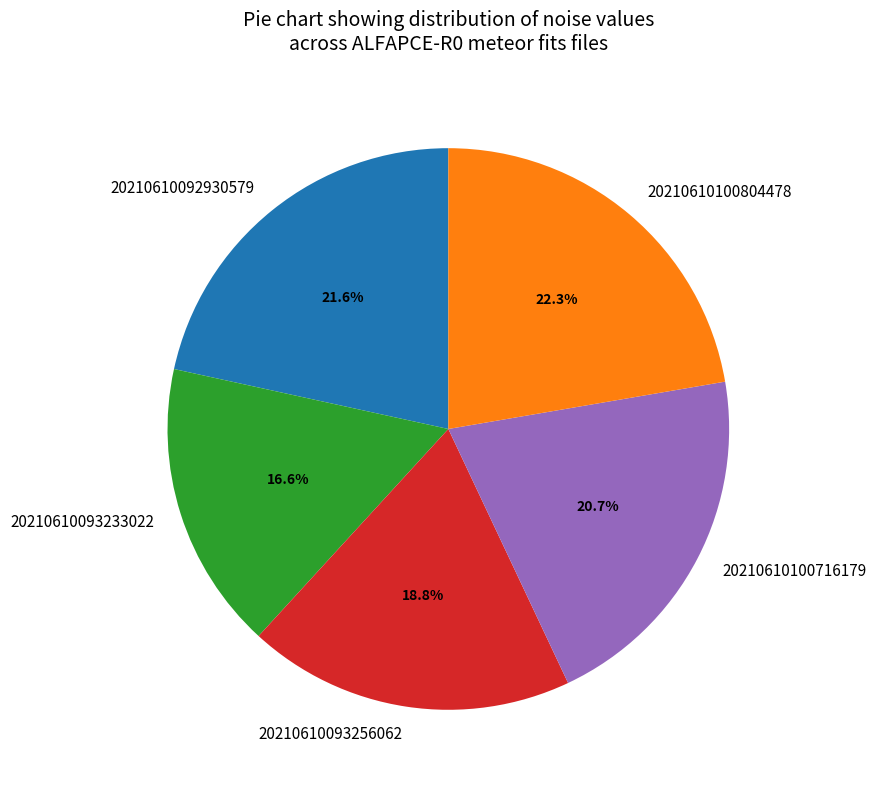

Rank the categories by value from lowest to highest.

20210610093233022, 20210610093256062, 20210610100716179, 20210610092930579, 20210610100804478